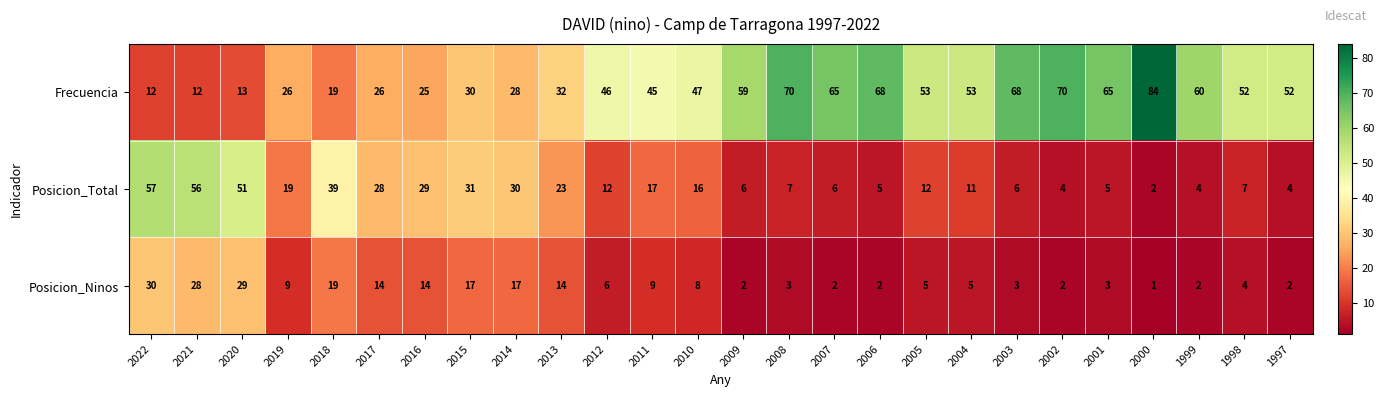

What is the greatest value displayed?

84